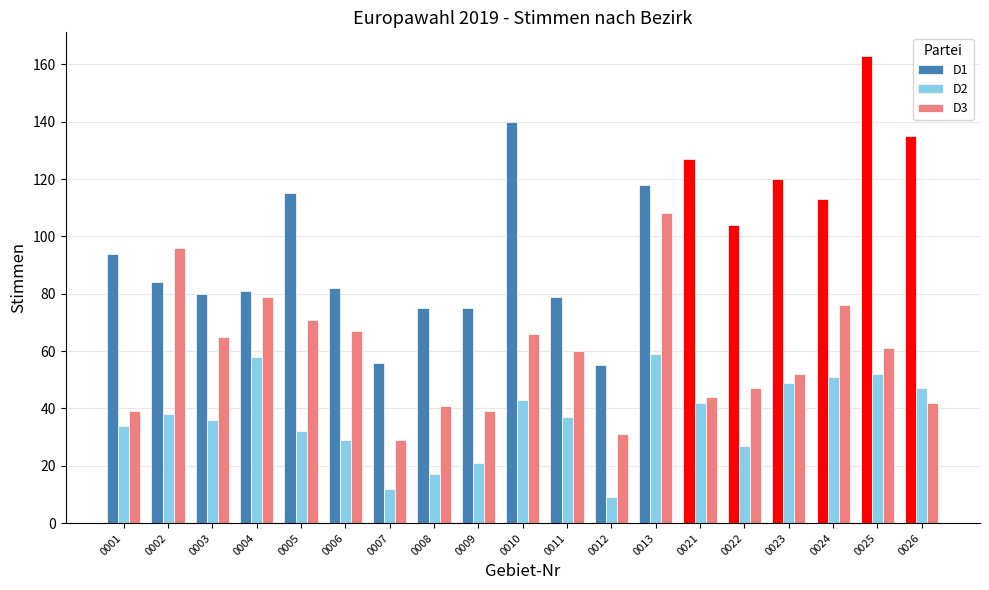

Rank the series at 0012 from highest to lowest value.

D1, D3, D2